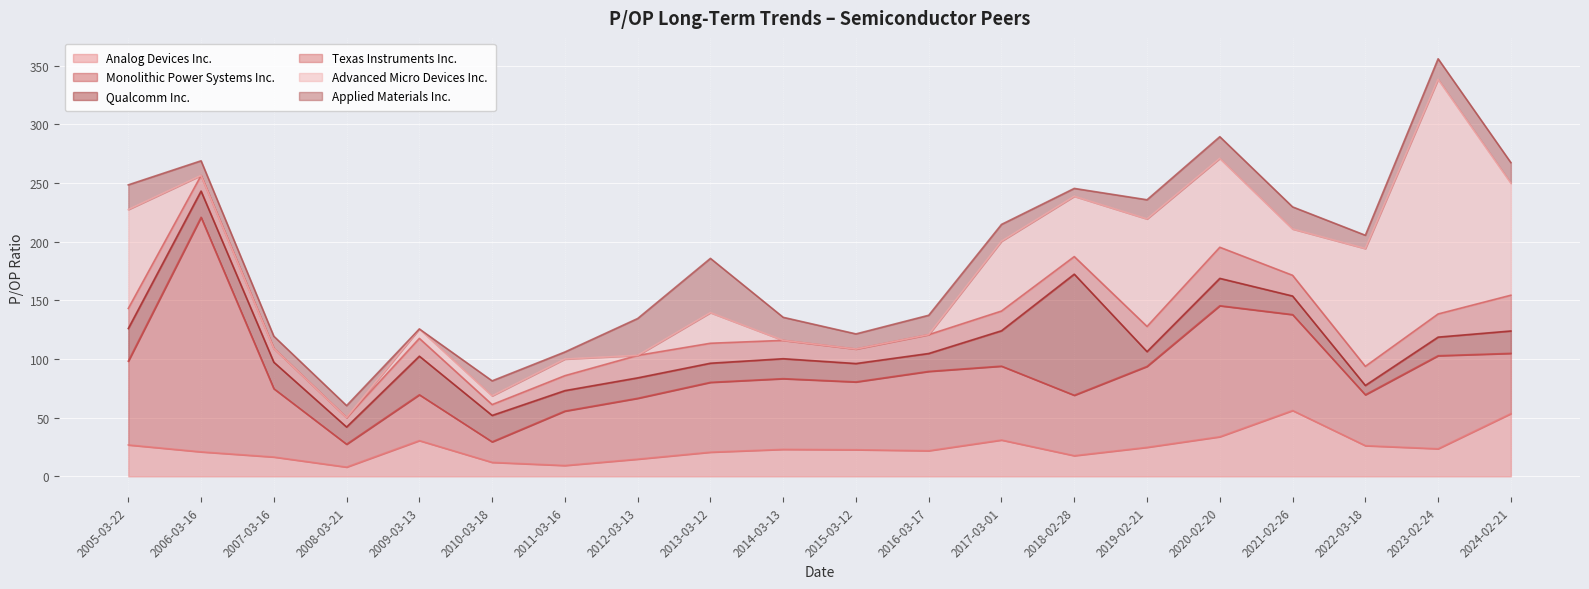

At which category is the sum across all series the highest?

2023-02-24